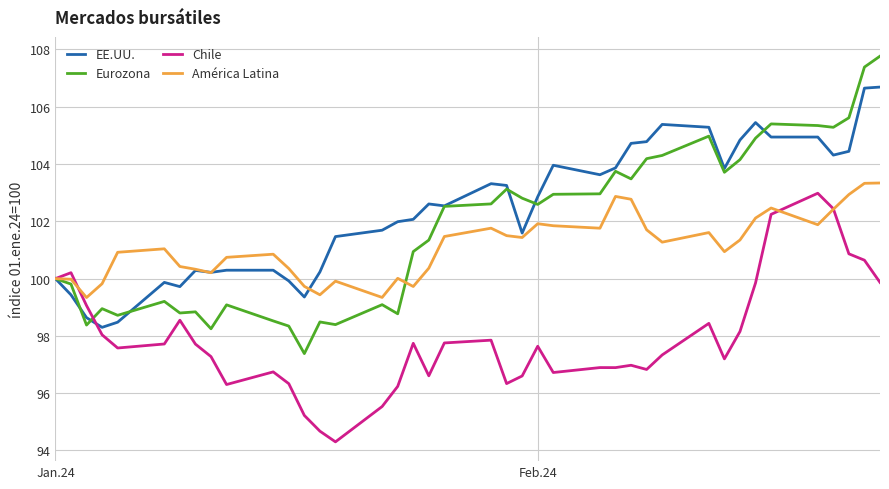

What is the maximum value shown in the chart?

107.8